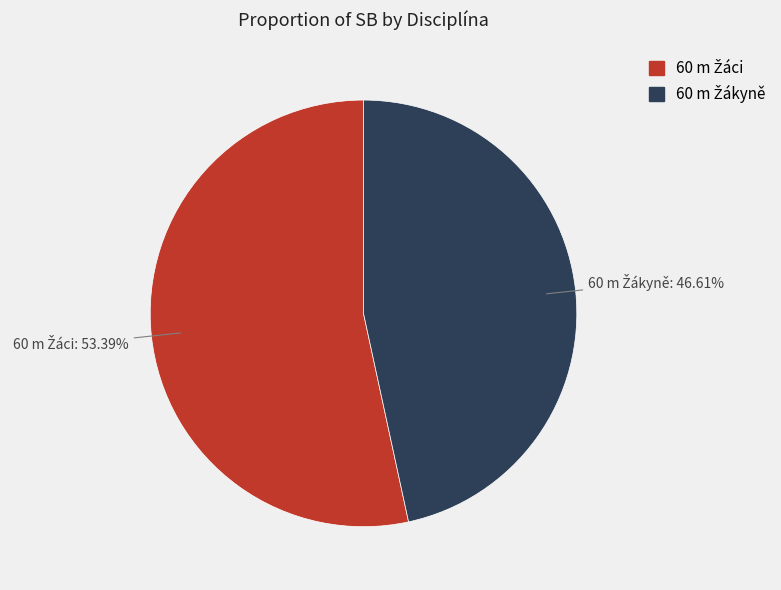

Is there a majority slice in this chart?

Yes